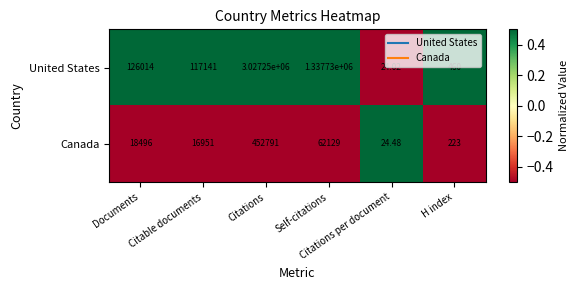

Which series has the largest total across all categories?

United States